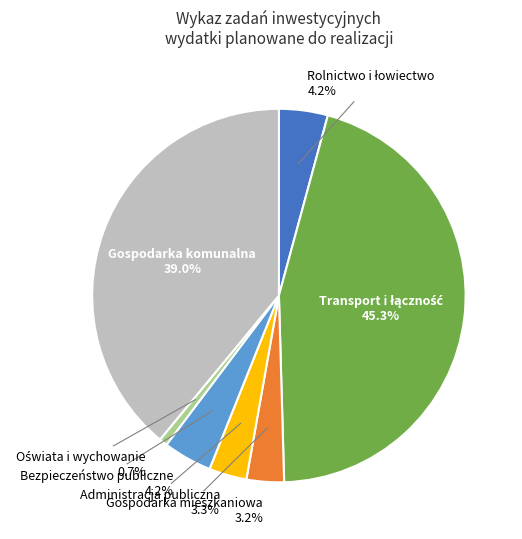

Does any single category account for the majority?

No